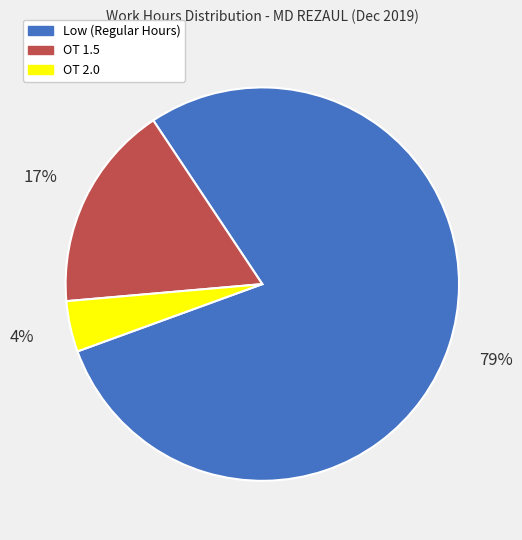

To the nearest percent, what is the difference between the largest and smallest slice percentages?

75%